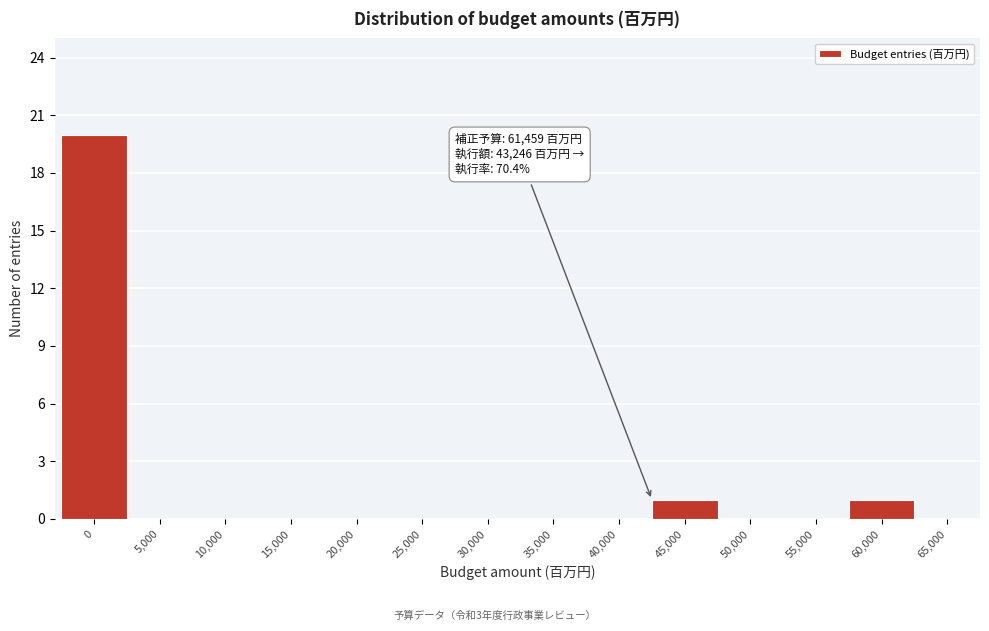

Reading left to right, what are all the values shown in this chart?

0=20	5,000=0	10,000=0	15,000=0	20,000=0	25,000=0	30,000=0	35,000=0	40,000=0	45,000=1	50,000=0	55,000=0	60,000=1	65,000=0